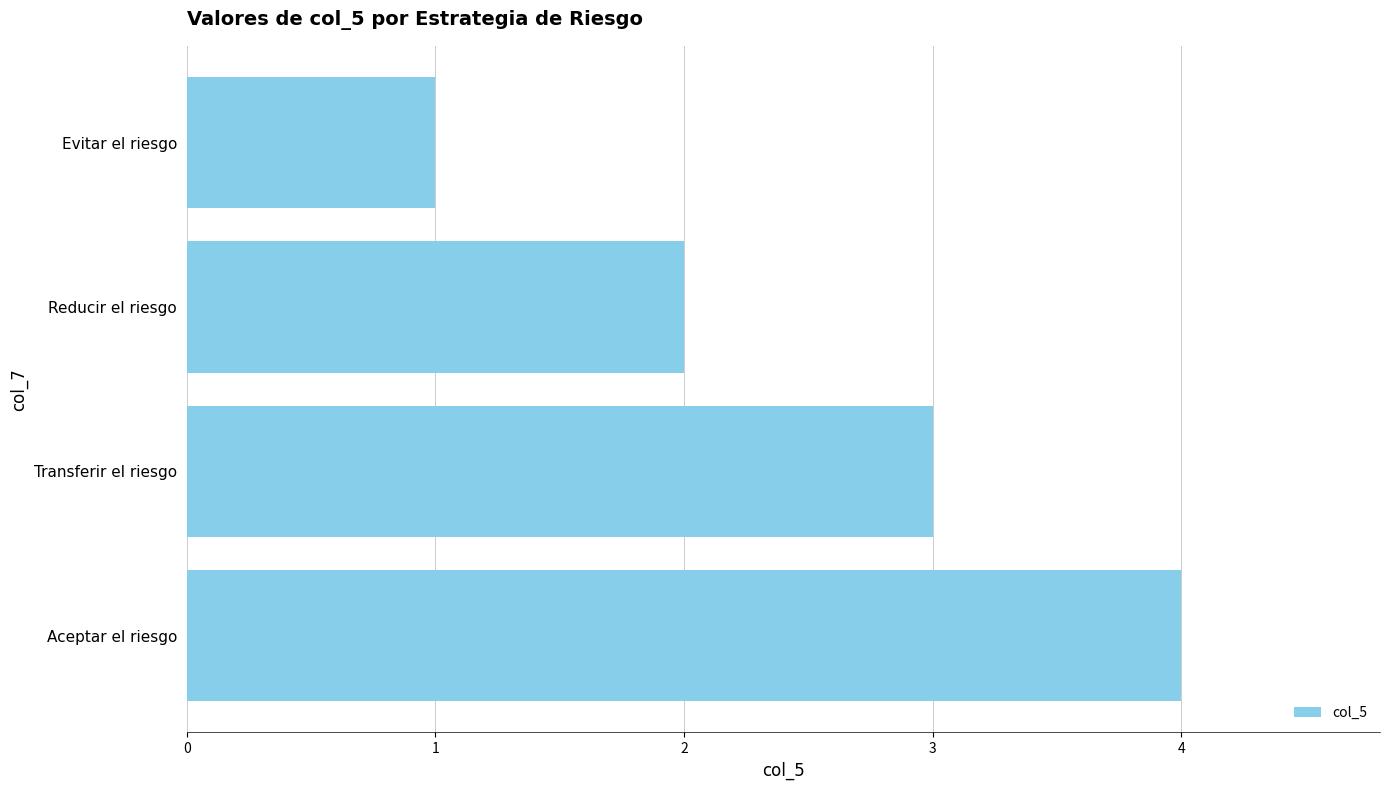

True or false: the data shows 1 at Transferir el riesgo.

False